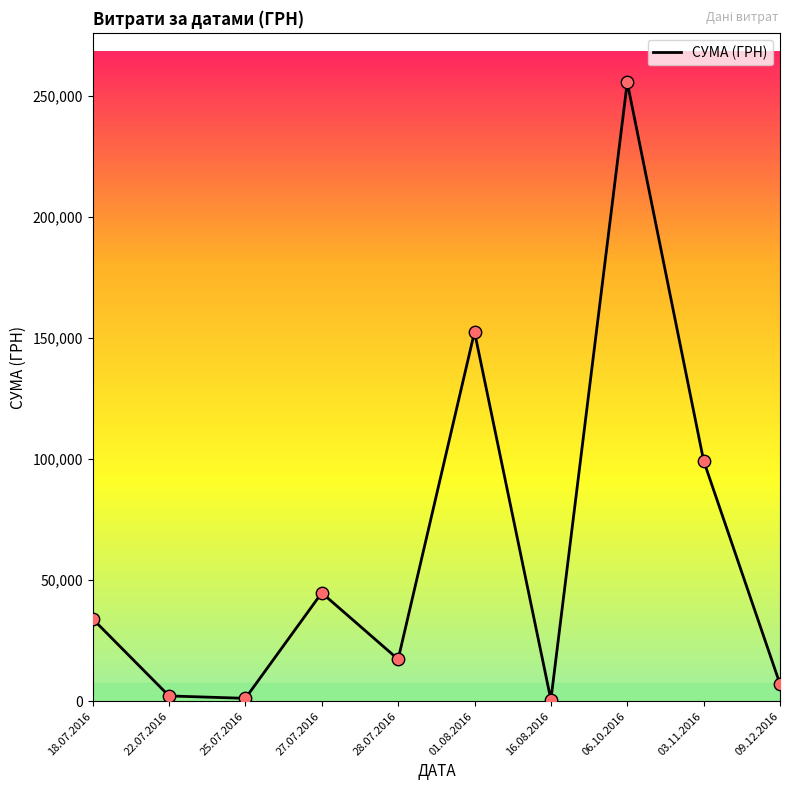

Approximately how many times larger is the value at 01.08.2016 compared to 03.11.2016?

1.5